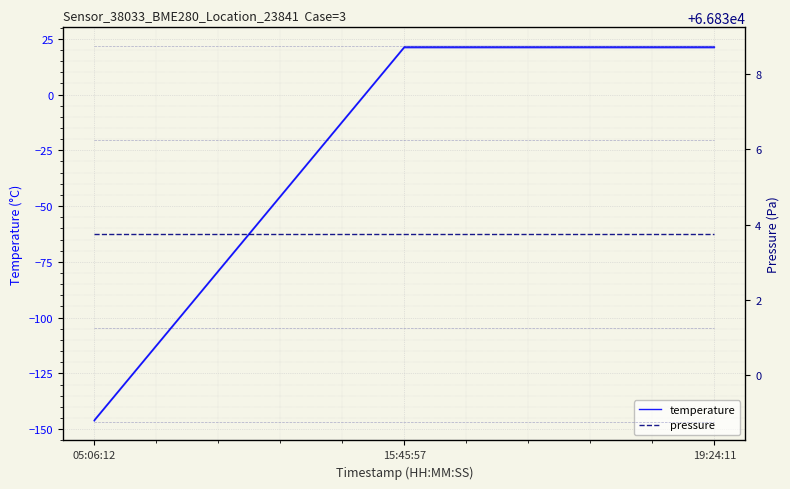

Rank the series at 15:45:57 from highest to lowest value.

pressure, temperature